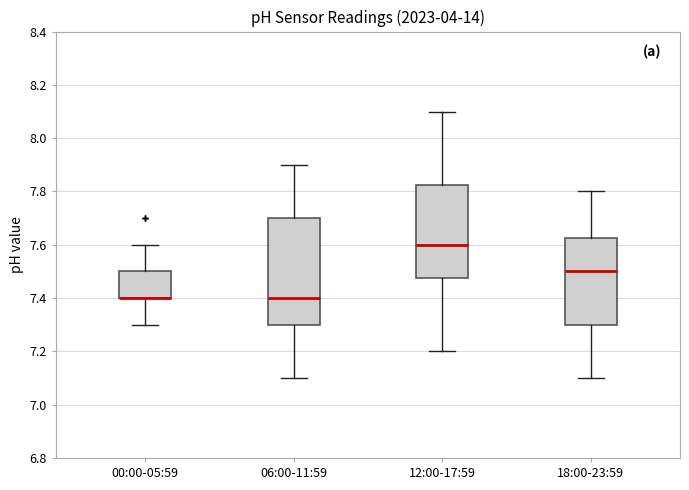

Reading left to right, read every box against the y-axis: the position of its median line, the range the box covers, and the ends of its whiskers. The values are not printed on the chart, so give them approximately, as read against the axis.

00:00-05:59: median 7.40 (drawn on the box's lower edge), box 7.40 to 7.50, whiskers 7.30 to 7.60
06:00-11:59: median 7.40, box 7.30 to 7.70, whiskers 7.10 to 7.90
12:00-17:59: median 7.60, box 7.48 to 7.82, whiskers 7.20 to 8.10
18:00-23:59: median 7.50, box 7.30 to 7.62, whiskers 7.10 to 7.80